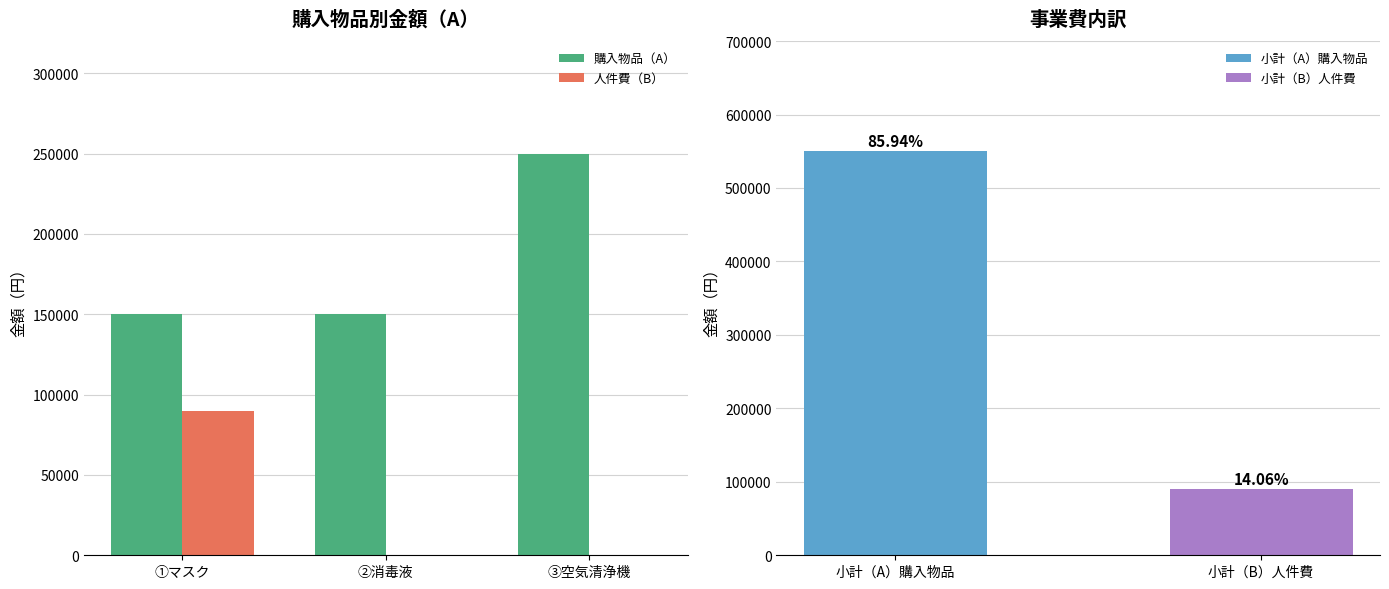

What is the sum of the 人件費（B） values at ②消毒液 and ①マスク?

90000